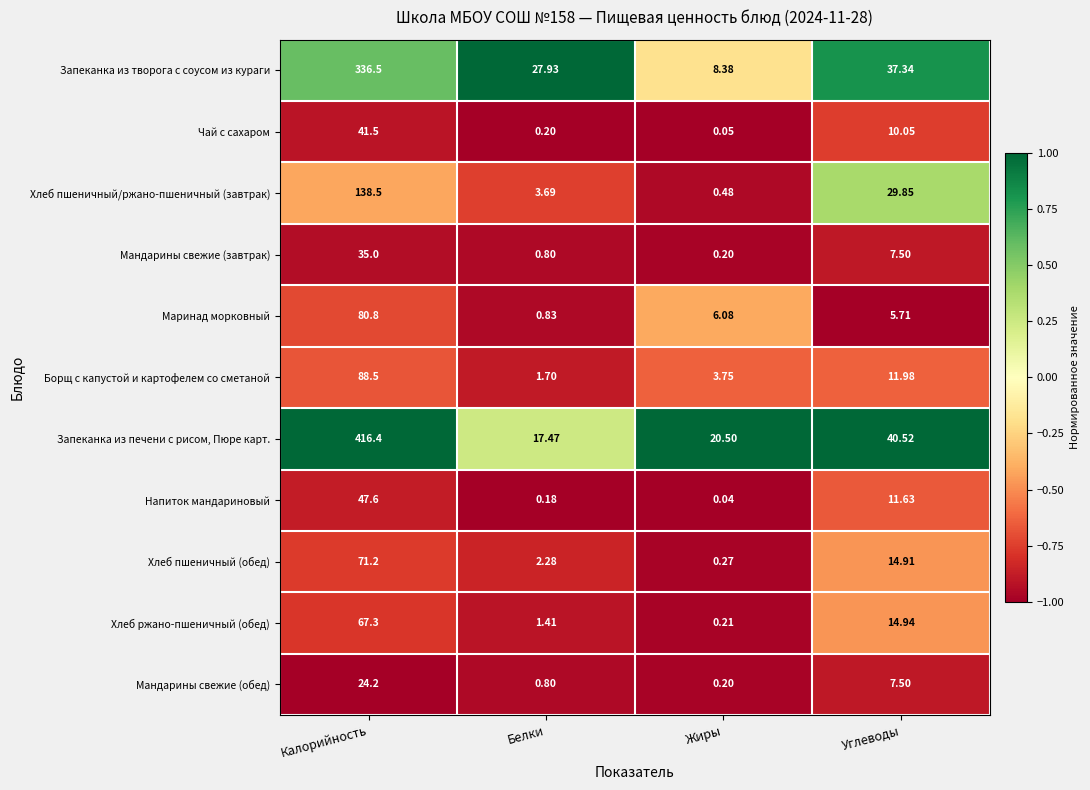

List the series in order of their peak value, highest first.

Запеканка из печени с рисом, Пюре карт., Запеканка из творога с соусом из кураги, Хлеб пшеничный/ржано-пшеничный (завтрак), Борщ с капустой и картофелем со сметаной, Маринад морковный, Хлеб пшеничный (обед), Хлеб ржано-пшеничный (обед), Напиток мандариновый, Чай с сахаром, Мандарины свежие (завтрак), Мандарины свежие (обед)